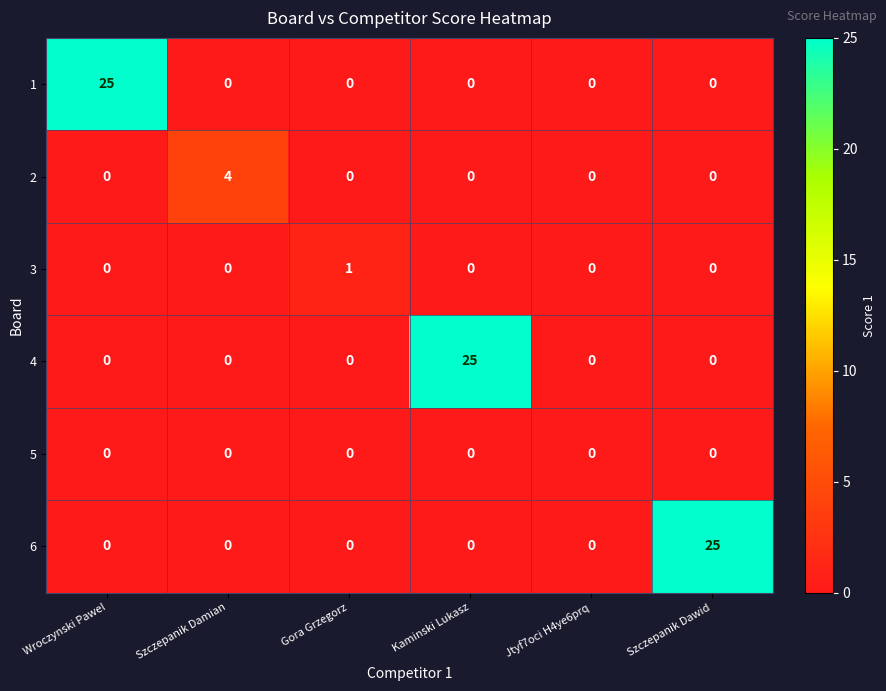

True or false: 6 has a value of -15 at Jtyf7oci H4ye6prq.

False